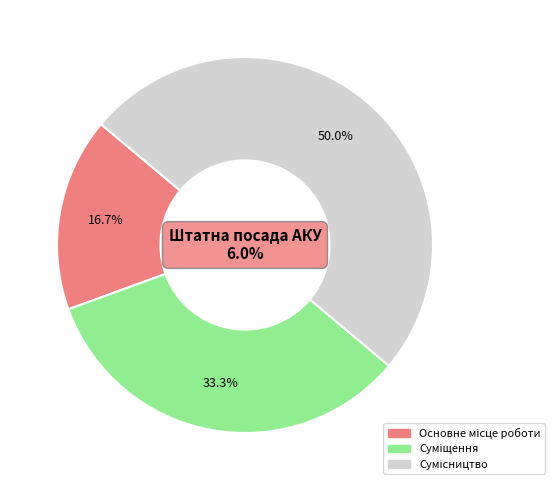

To the nearest percent, what is the combined percentage of Суміщення and Основне місце роботи?

50%